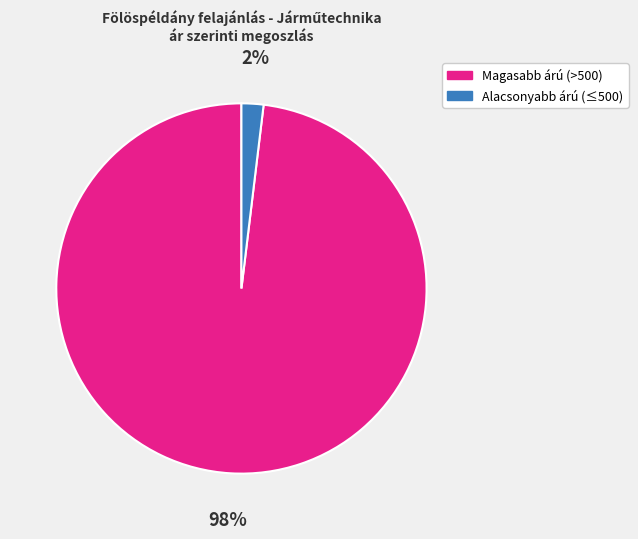

To the nearest percent, what is the difference between the largest and smallest slice percentages?

96%